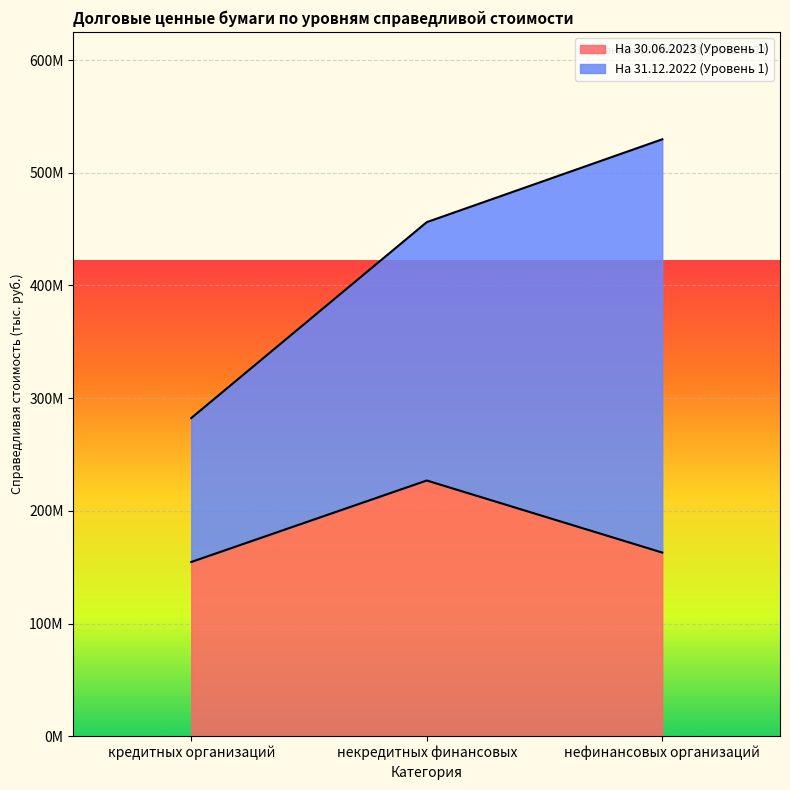

What is the average value?

181506508.3